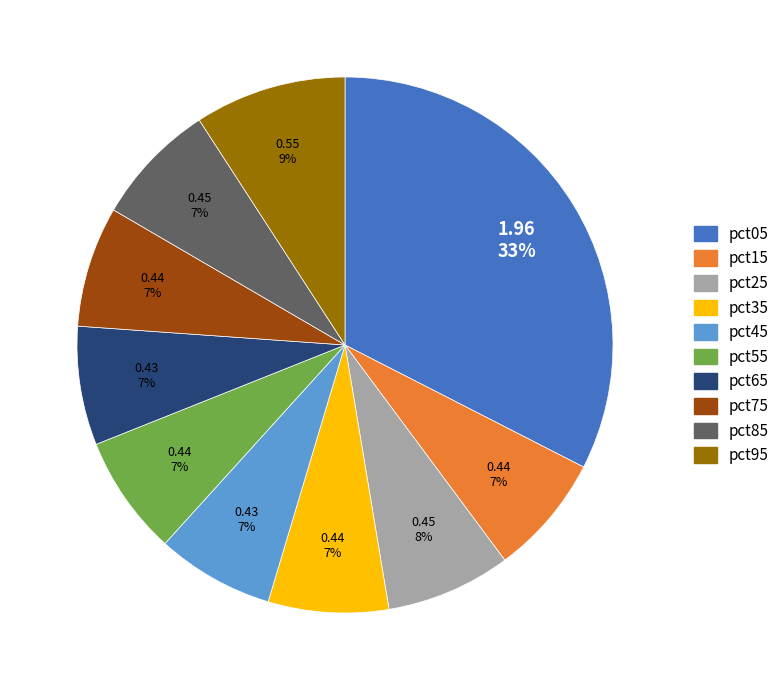

How many slices are in this pie chart?

10